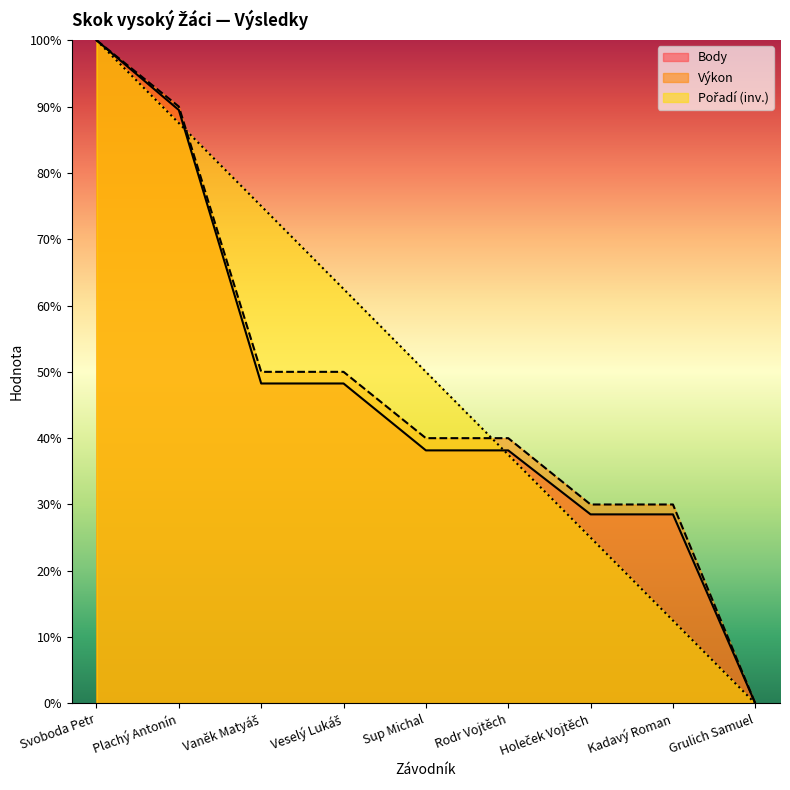

Where is Pořadí nearest to the value 50?

Sup Michal